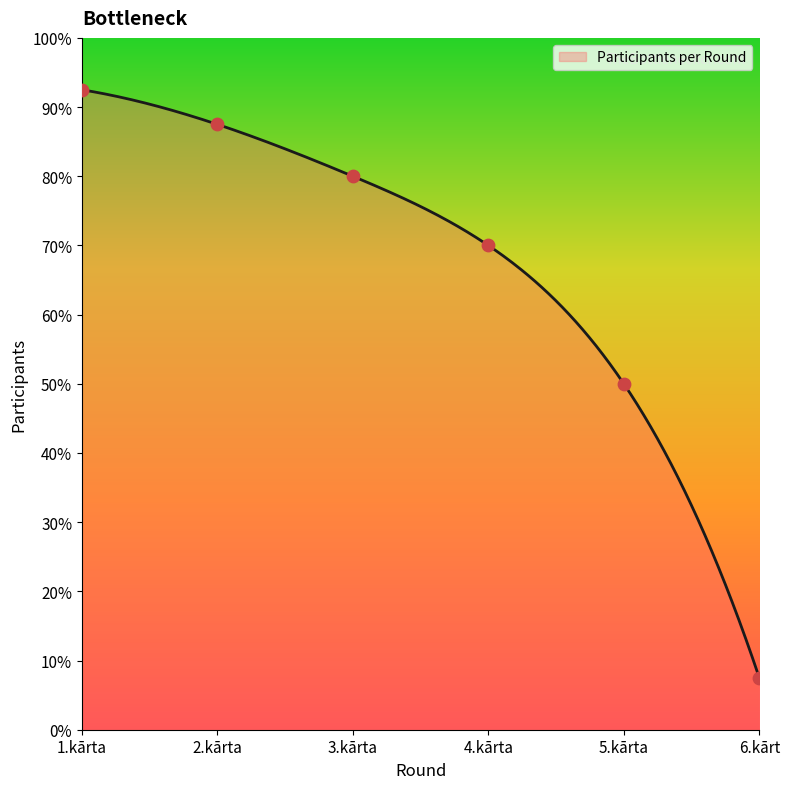

Which has a higher value, 4.kārta or 3.kārta?

3.kārta